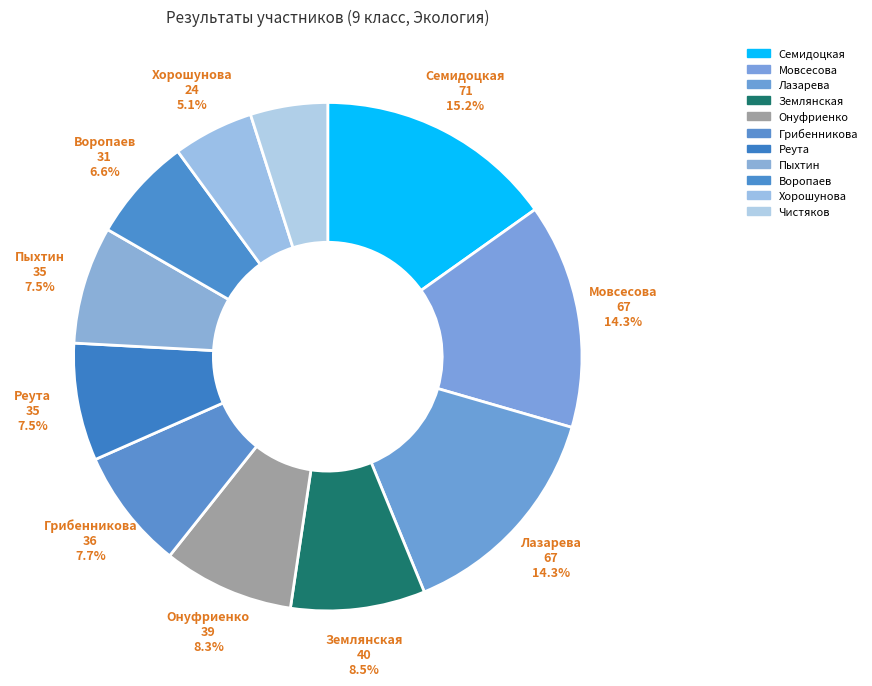

Is there a majority slice in this chart?

No